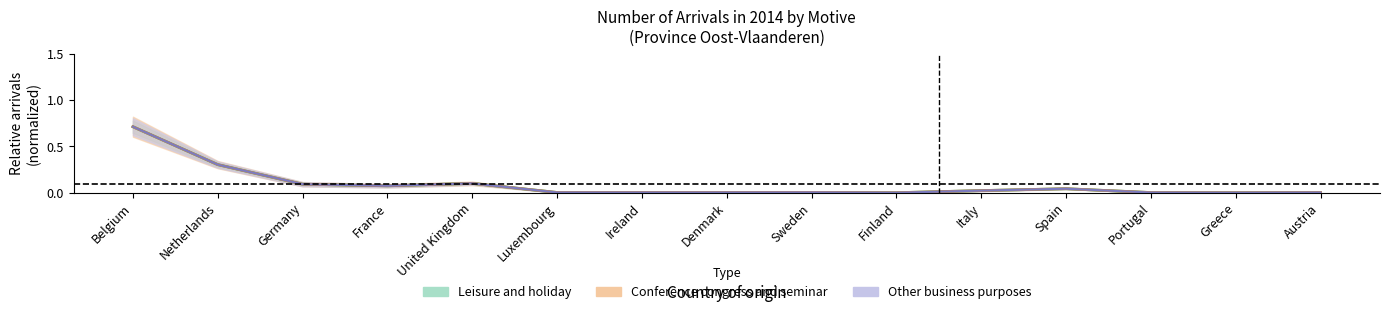

True or false: Leisure and holiday and Other business purposes cross at least once.

False